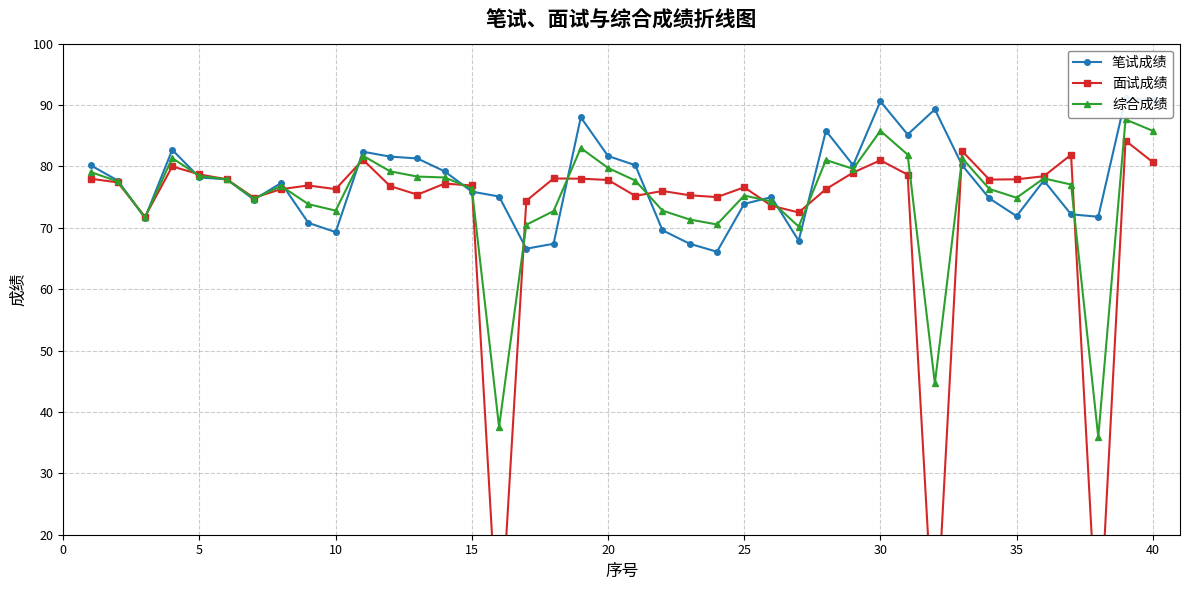

The value of 综合成绩 at 10 is 72.8. True or false?

True